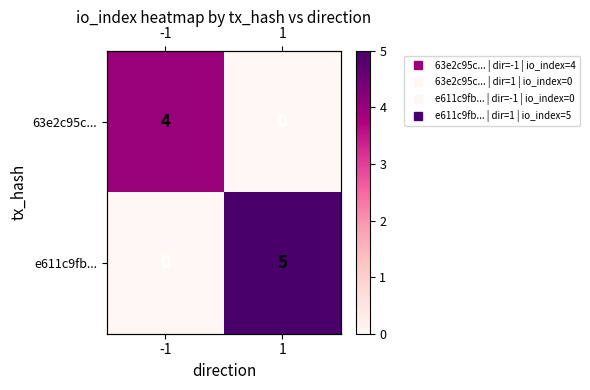

The value of 63e2c95c... at 1 is 2. True or false?

False